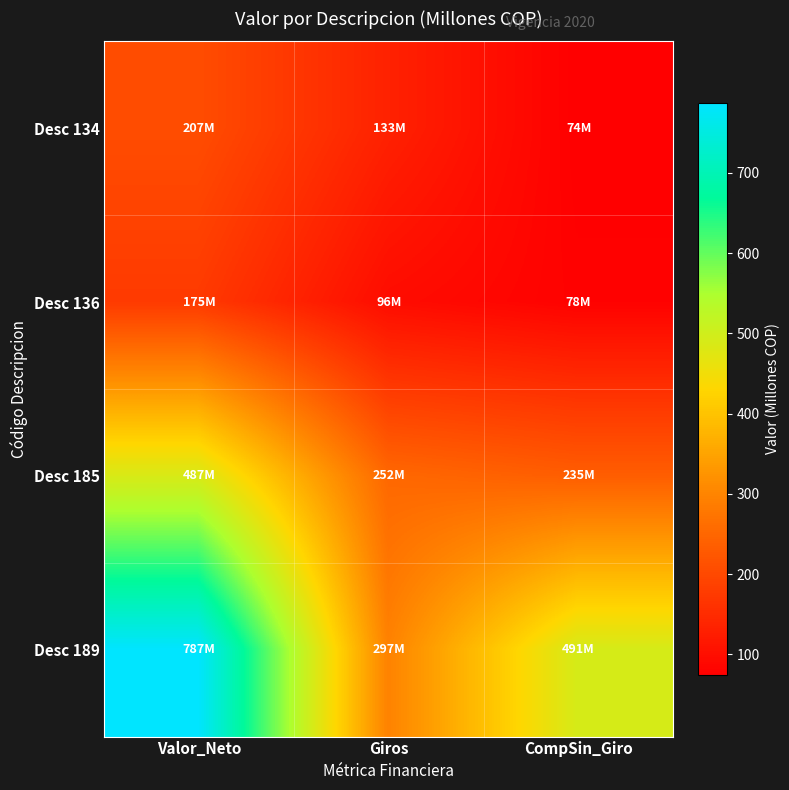

At how many categories does at least one series exceed 441?

2